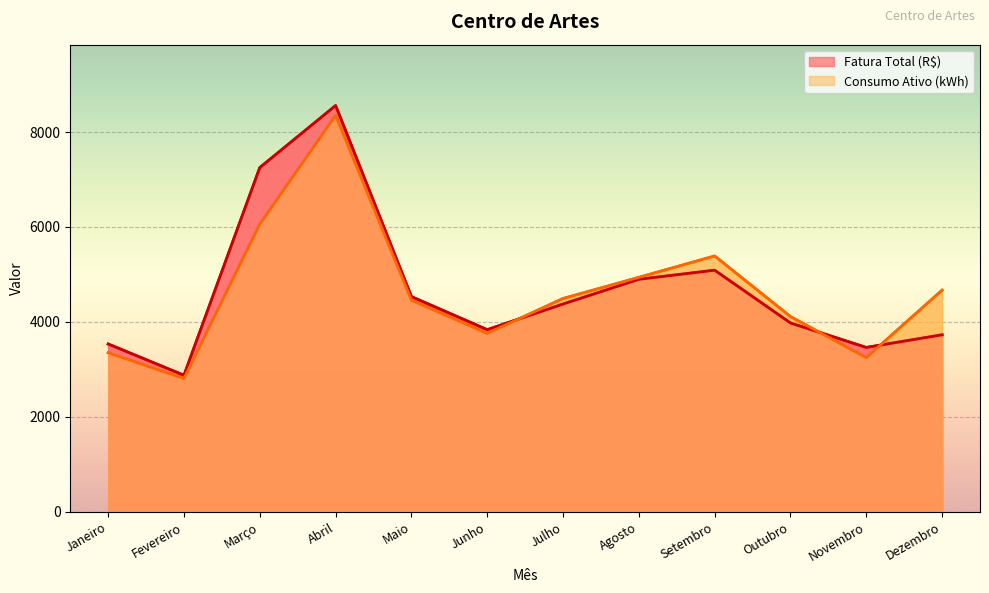

What is the label of the 3rd point from the right?

Outubro